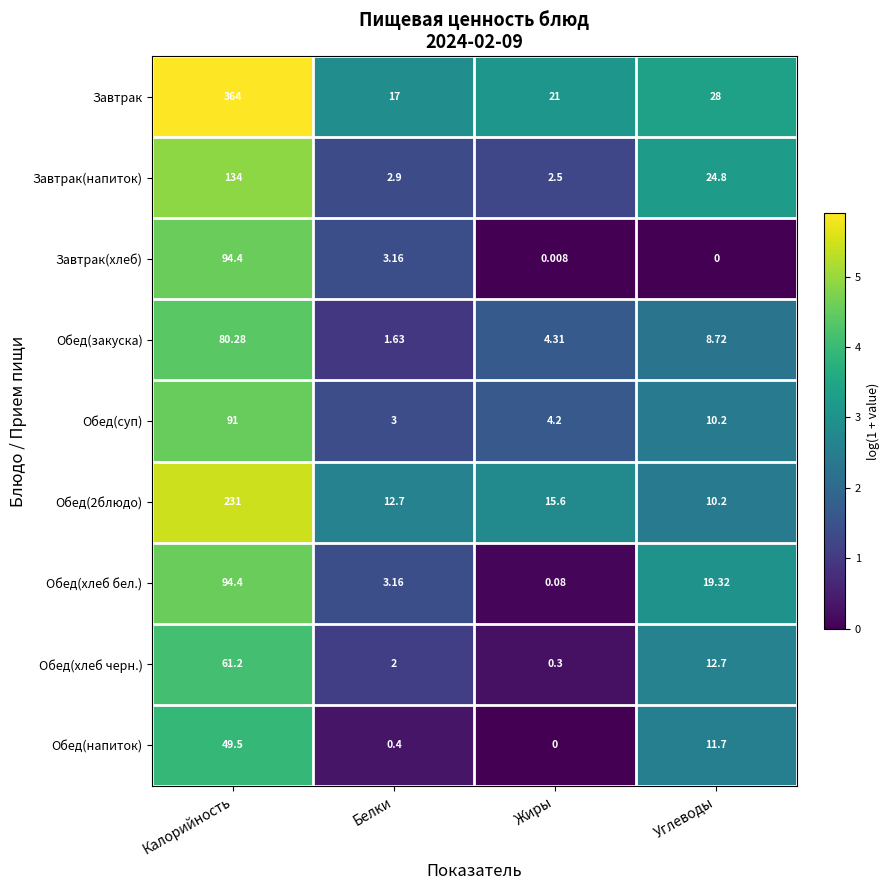

At which label does Обед(хлеб черн.) reach its minimum?

Жиры